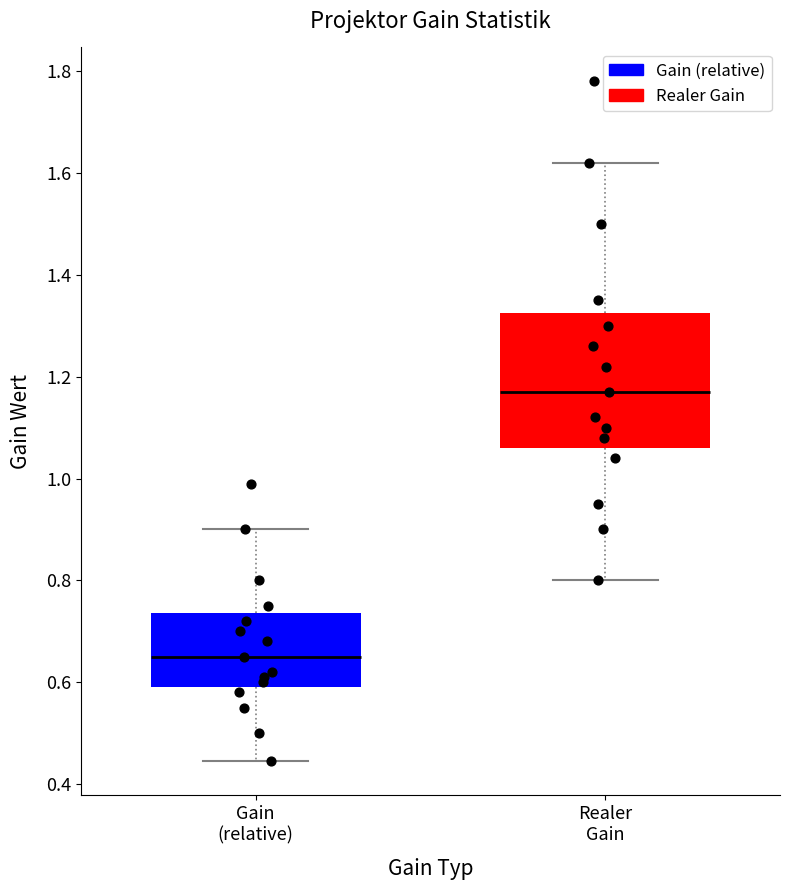

Where does the upper whisker of the box for Gain (relative) end on the y-axis? The values are not printed on the chart, so give them approximately, as read against the axis.

0.90